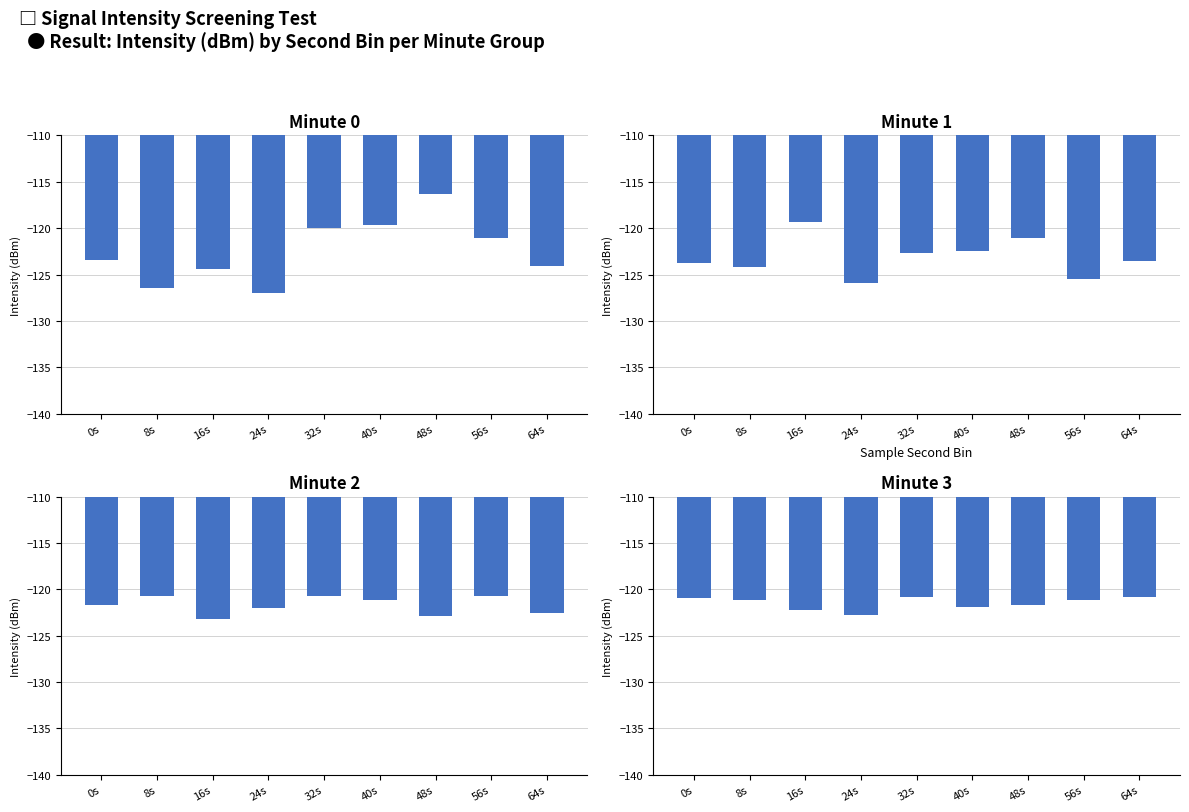

Reading right to left, extract all data points from this chart.

Minute 0: 64s=-124.1	56s=-121.1	48s=-116.3	40s=-119.6	32s=-120.0	24s=-127.0	16s=-124.4	8s=-126.5	0s=-123.5
Minute 1: 64s=-123.6	56s=-125.5	48s=-121.1	40s=-122.5	32s=-122.7	24s=-126.0	16s=-119.4	8s=-124.2	0s=-123.8
Minute 2: 64s=-122.6	56s=-120.8	48s=-122.8	40s=-121.1	32s=-120.7	24s=-122.0	16s=-123.2	8s=-120.7	0s=-121.7
Minute 3: 64s=-120.8	56s=-121.2	48s=-121.7	40s=-121.9	32s=-120.9	24s=-122.7	16s=-122.2	8s=-121.1	0s=-121.0